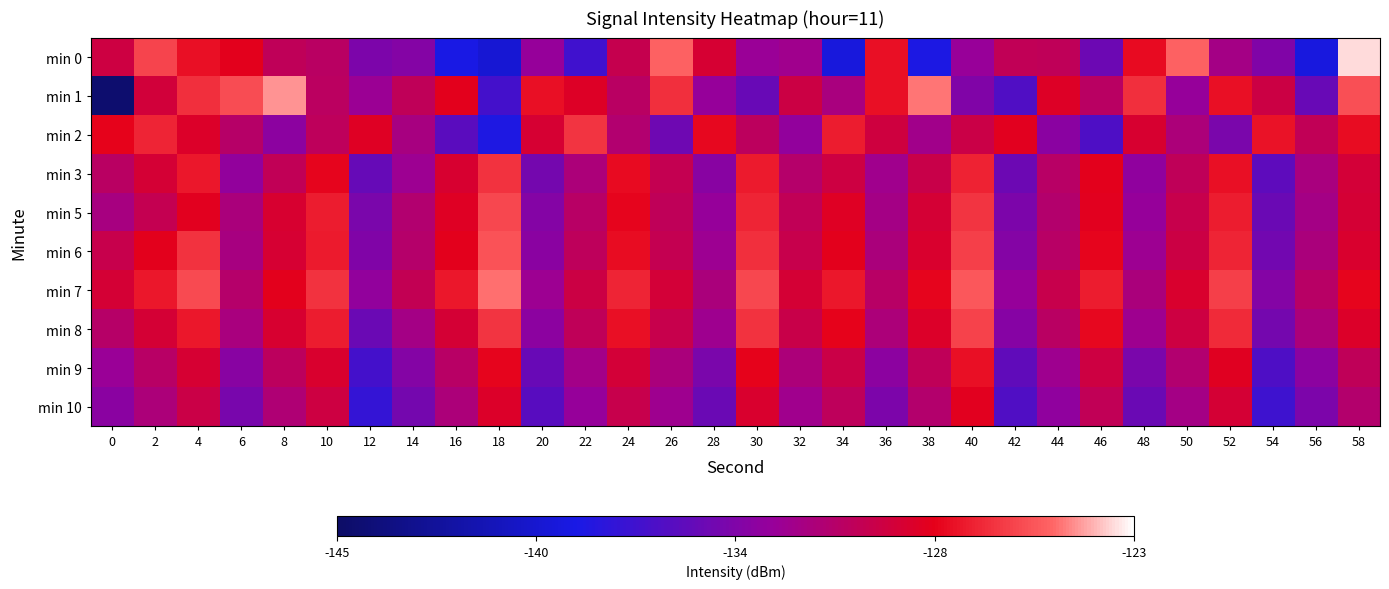

Rank the series at 52 from lowest to highest value.

min 2, min 0, min 10, min 9, min 1, min 3, min 5, min 6, min 8, min 7